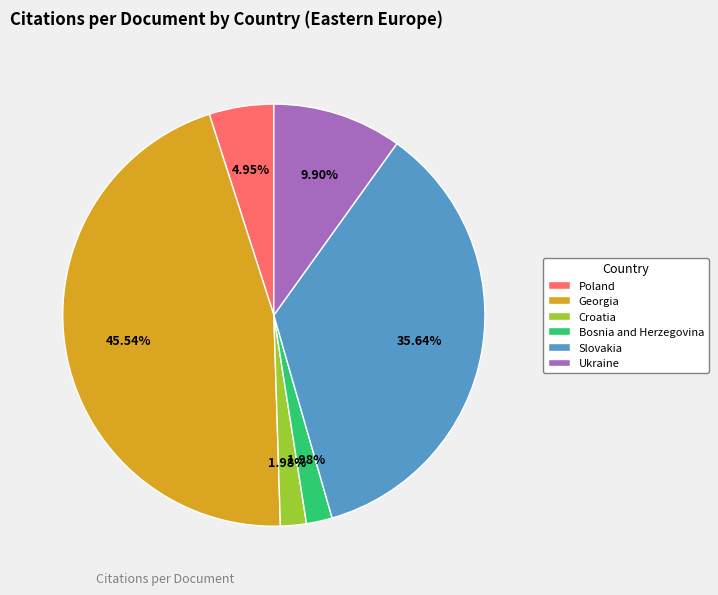

Does Croatia account for over 50% of the chart?

No